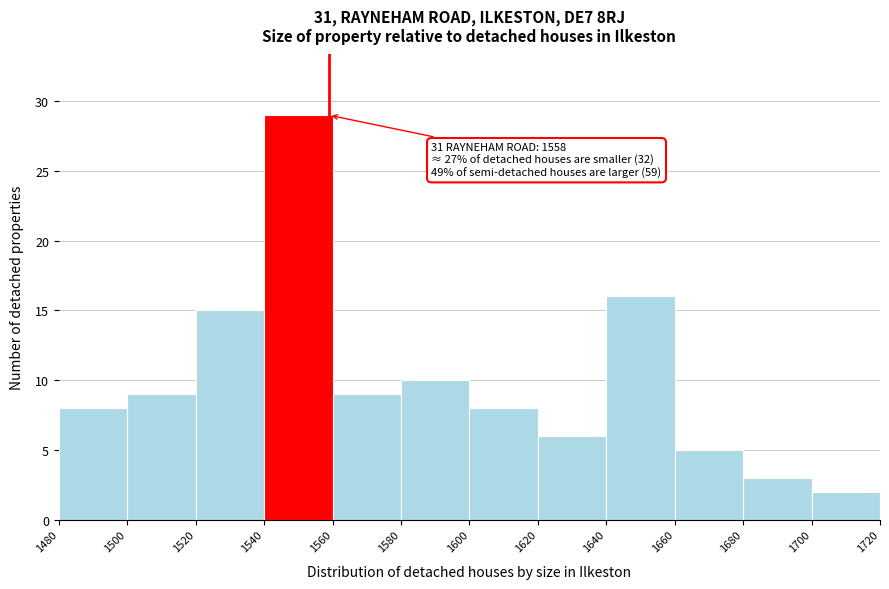

Over which range of the x-axis is the bar tallest?

1540 to 1560